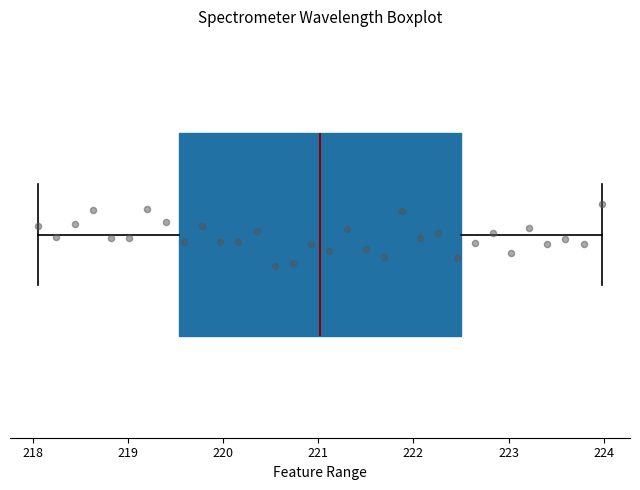

Read this box plot against the x-axis: the position of the median line, the range covered by the box, and the ends of both whiskers. The values are not printed on the chart, so give them approximately, as read against the axis.

median 221.0, box 219.5 to 222.5, whiskers 218.1 to 224.0